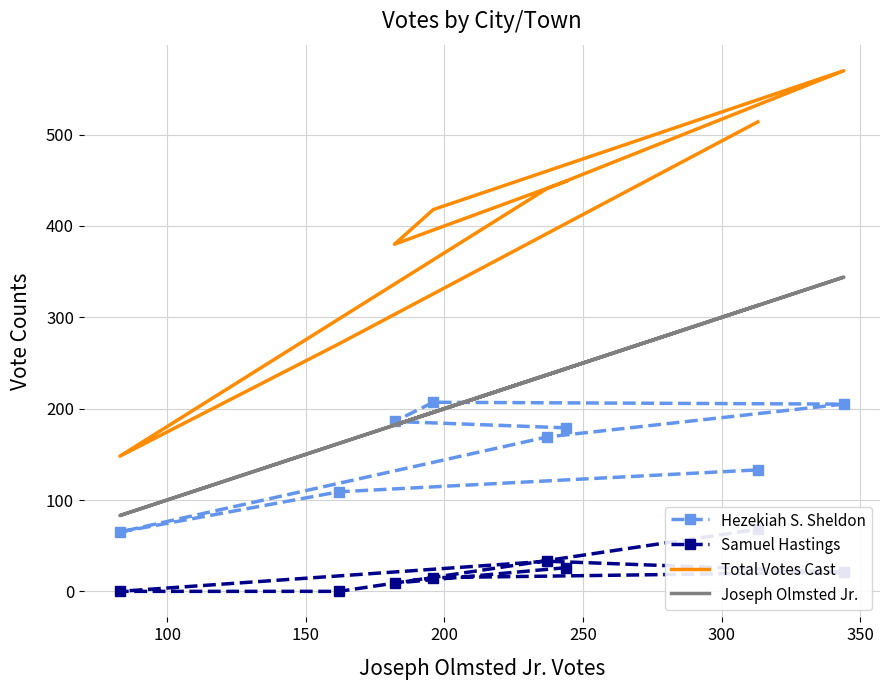

True or false: Hezekiah S. Sheldon has more than 0 interior local peaks.

True